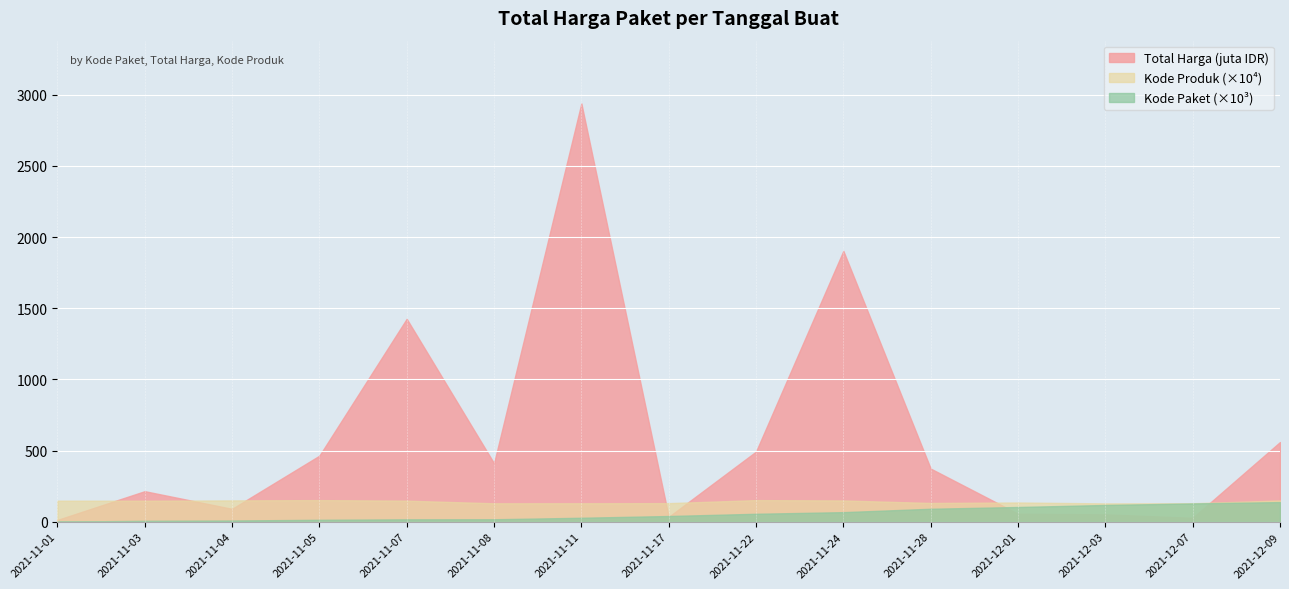

True or false: Kode Produk has more than 0 points higher than both neighbors.

True